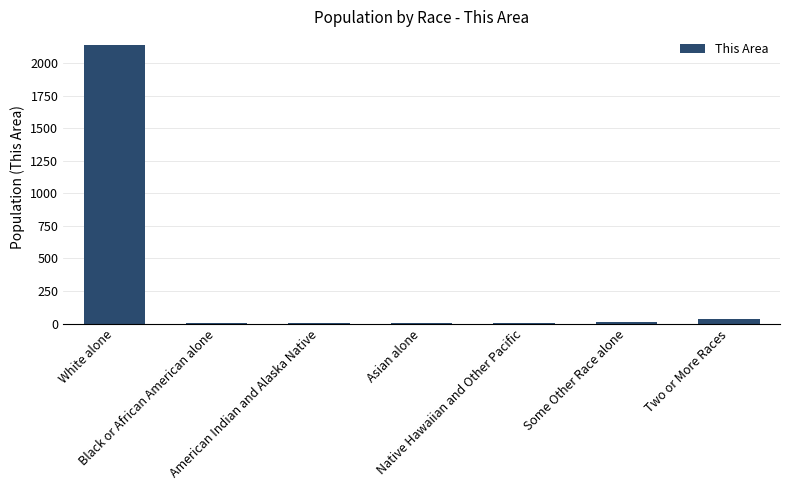

Where is the data nearest to the value 1069?

Two or More Races